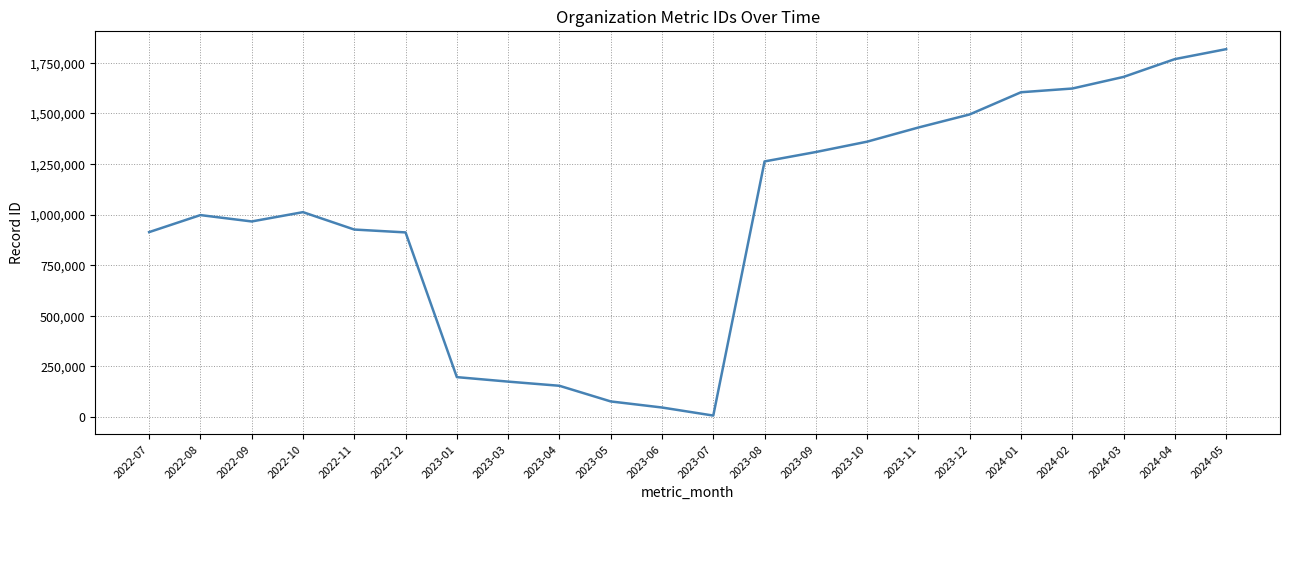

What is the sum of all values?

21726563